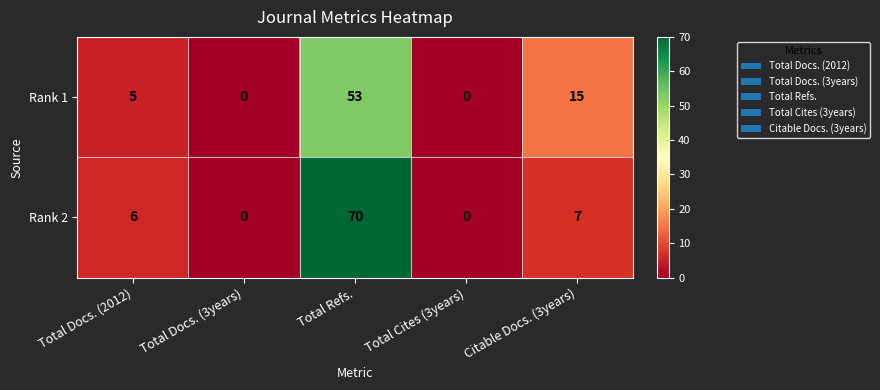

What is the difference between the highest and lowest values at Citable Docs. (3years)?

8